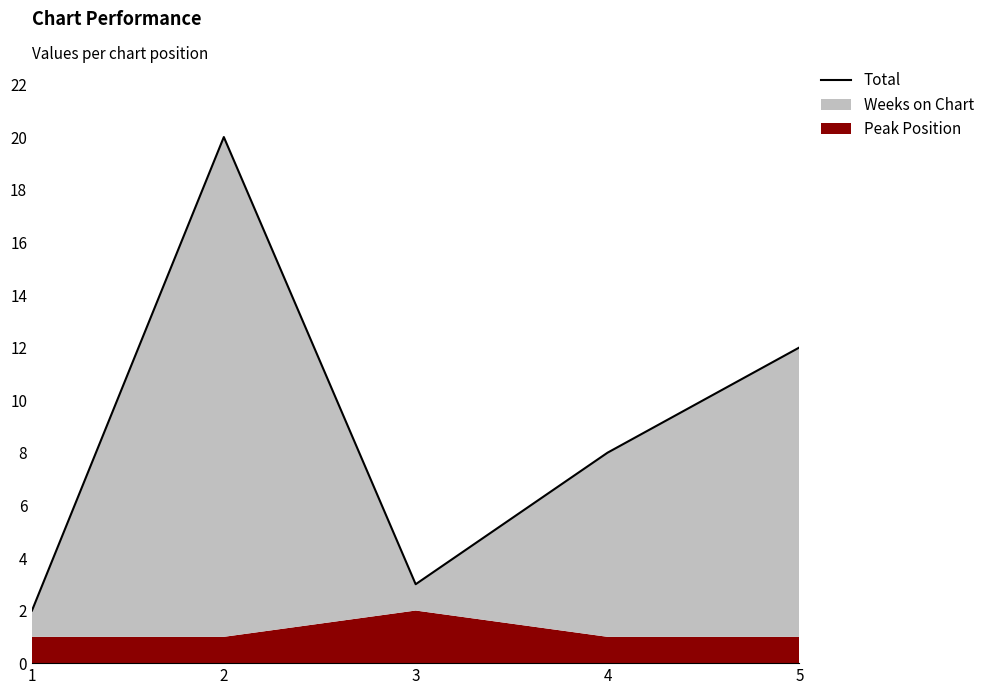

What is the difference between the maximum and minimum values?

18